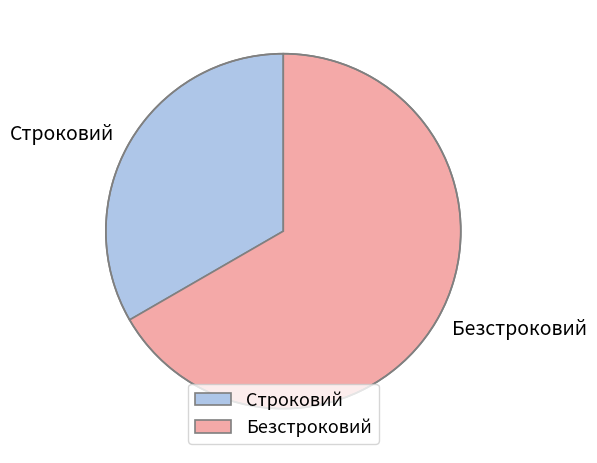

The Безстроковий slice represents 67% of the pie. True or false?

True